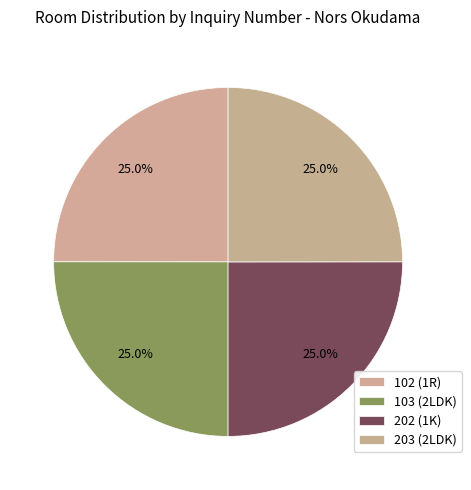

Is there a majority slice in this chart?

No